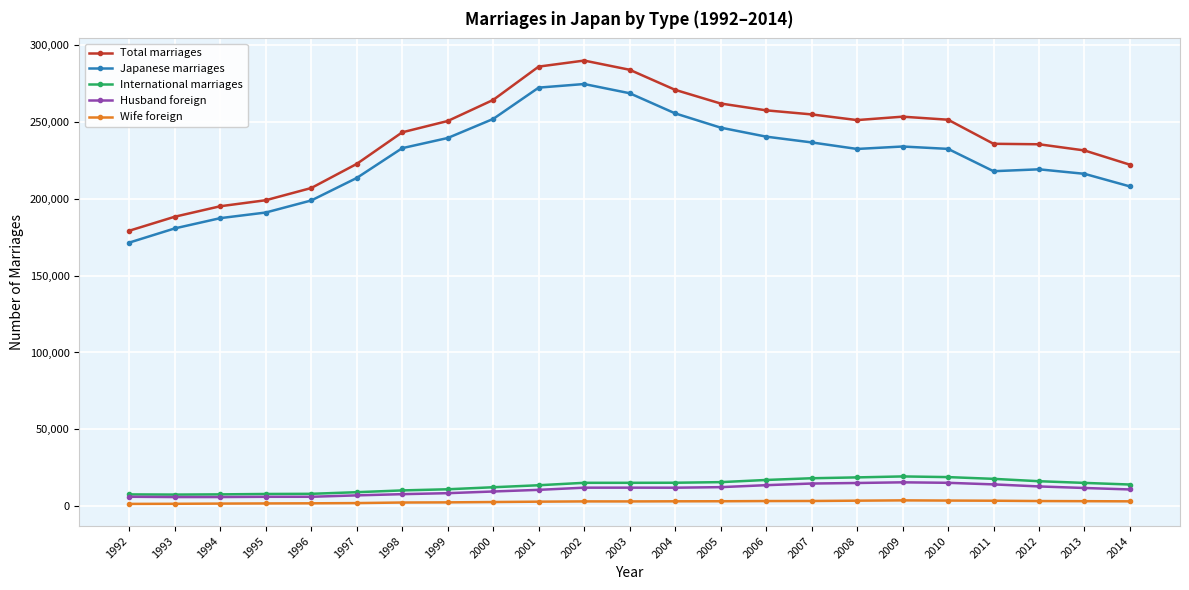

The value of Husband foreign at 2014 is 10932. True or false?

True